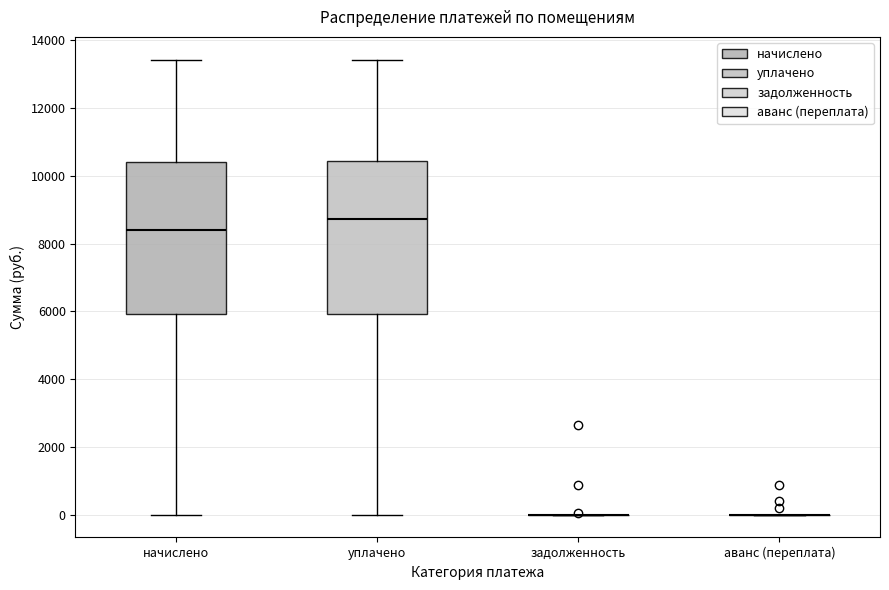

Reading left to right, transcribe this box plot: for each box, give where its median line is, the range the box spans, and where its two whiskers end, as read against the y-axis. The values are not printed on the chart, so give them approximately, as read against the axis.

начислено: median 8400, box 6000 to 10400, whiskers 0 to 13400
уплачено: median 8800, box 6000 to 10400, whiskers 0 to 13400
задолженность: box collapsed to a line at 0, whiskers 0 to 0
аванс (переплата): box collapsed to a line at 0, whiskers 0 to 0